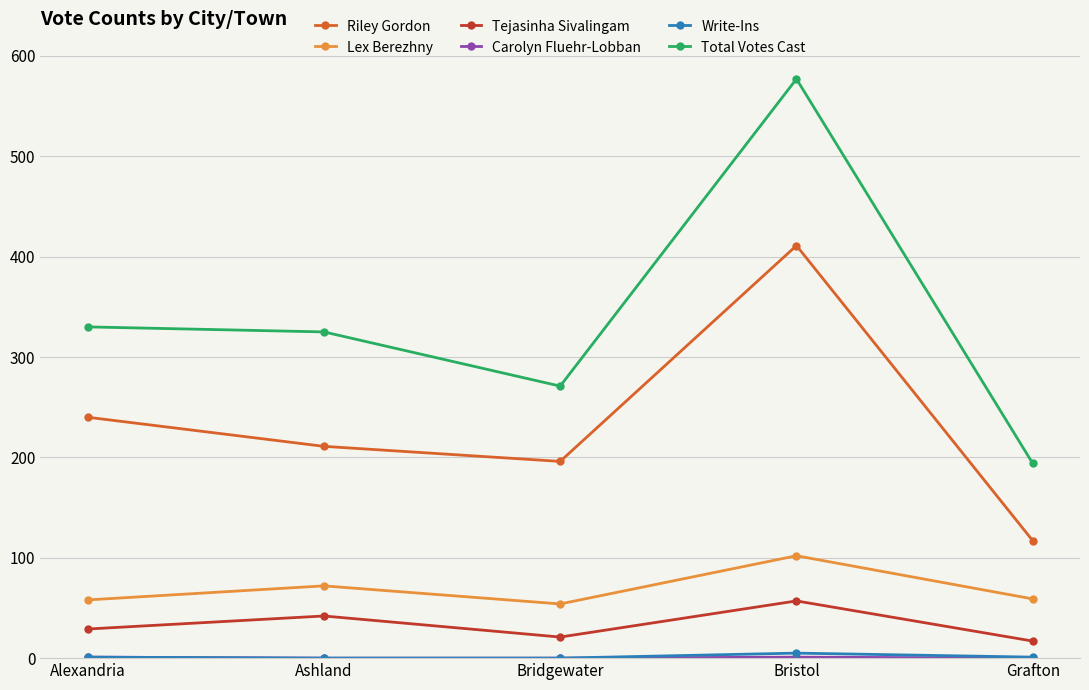

What is the difference between the second highest and second lowest values in the Tejasinha Sivalingam series?

21